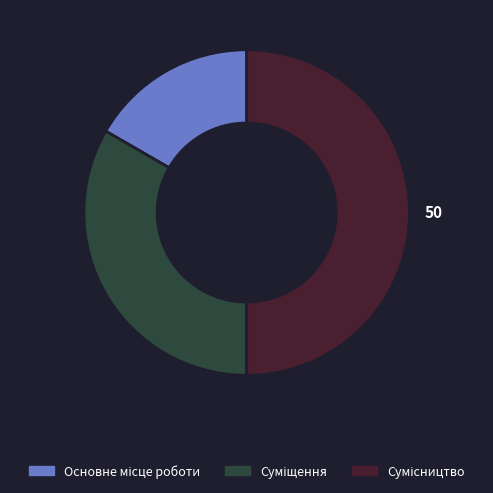

Is it true that Основне місце роботи is 17% of the pie?

True